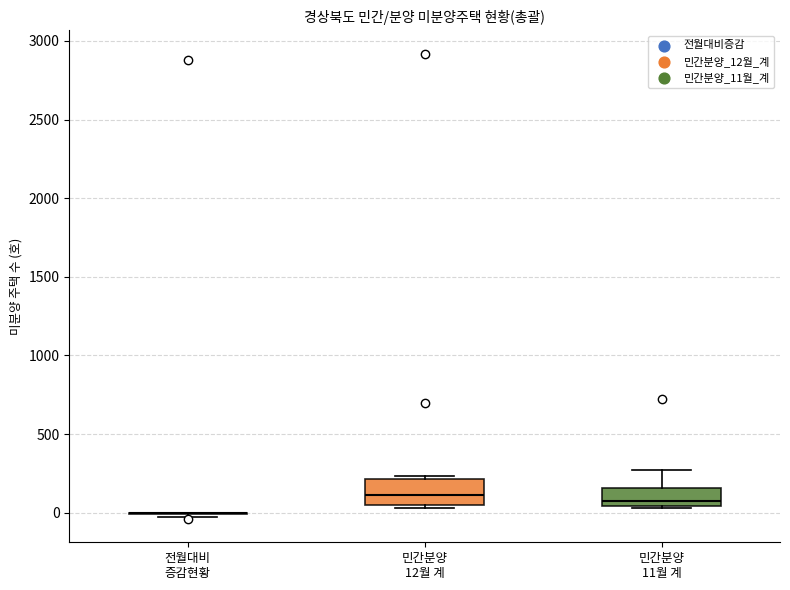

Comparing the boxes themselves (not the whiskers), which one is the tallest?

민간분양 12월 계